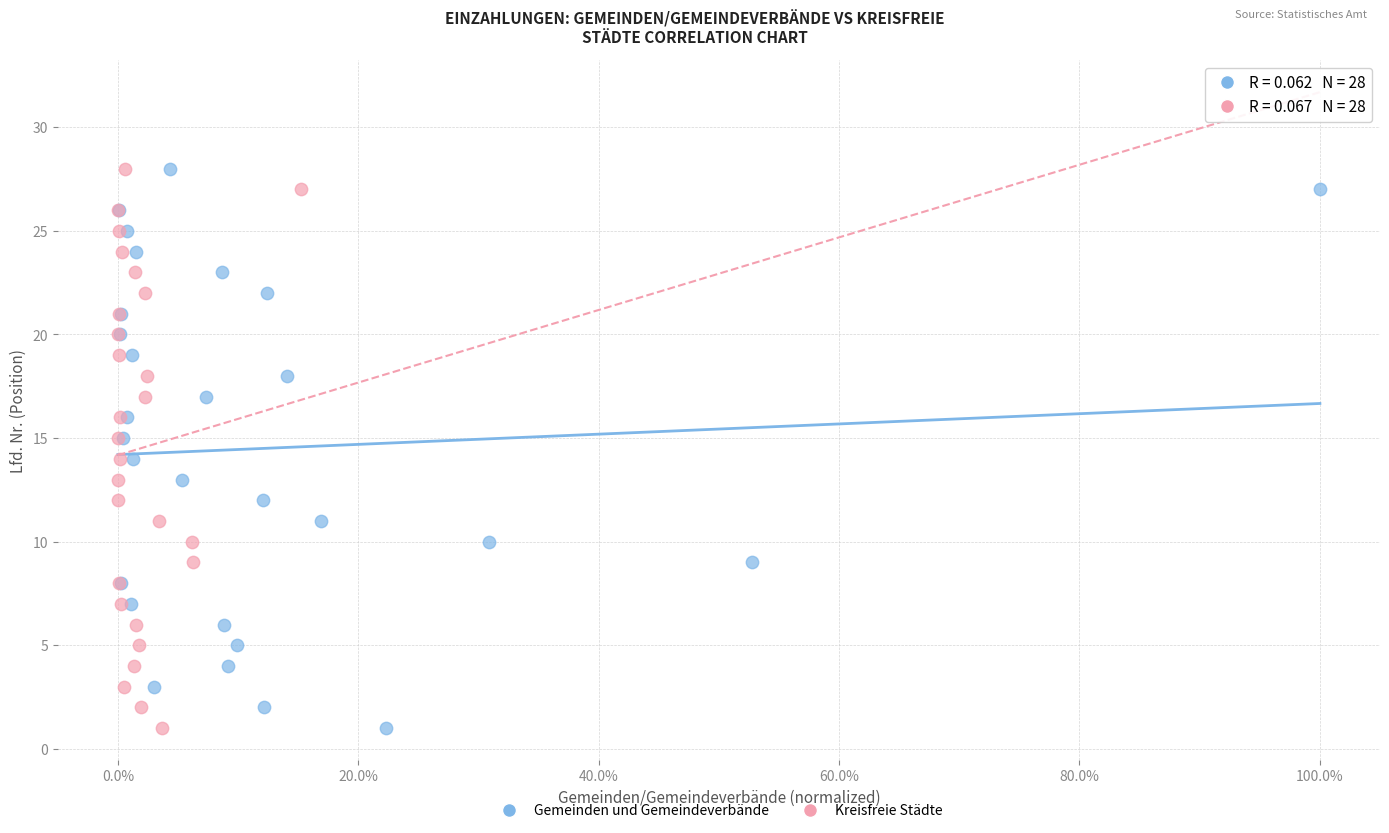

What are all the series names shown in the legend?

Gemeinden und Gemeindeverbände, Kreisfreie Städte